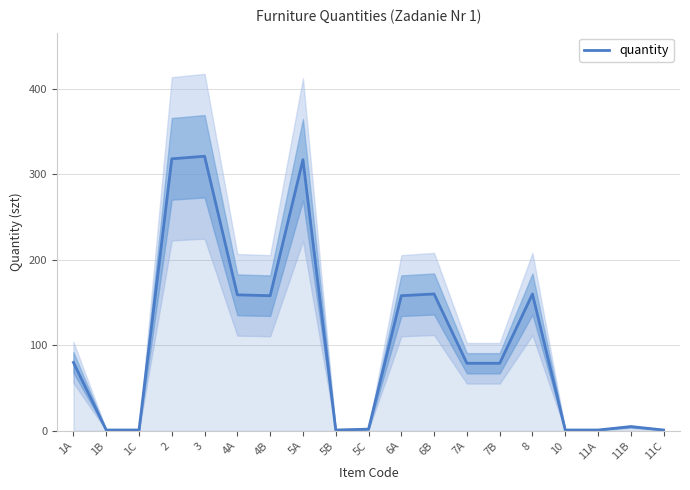

Rank the categories by value from lowest to highest.

1B, 1C, 5B, 10, 11A, 11C, 5C, 11B, 7A, 7B, 1A, 4B, 6A, 4A, 6B, 8, 5A, 2, 3